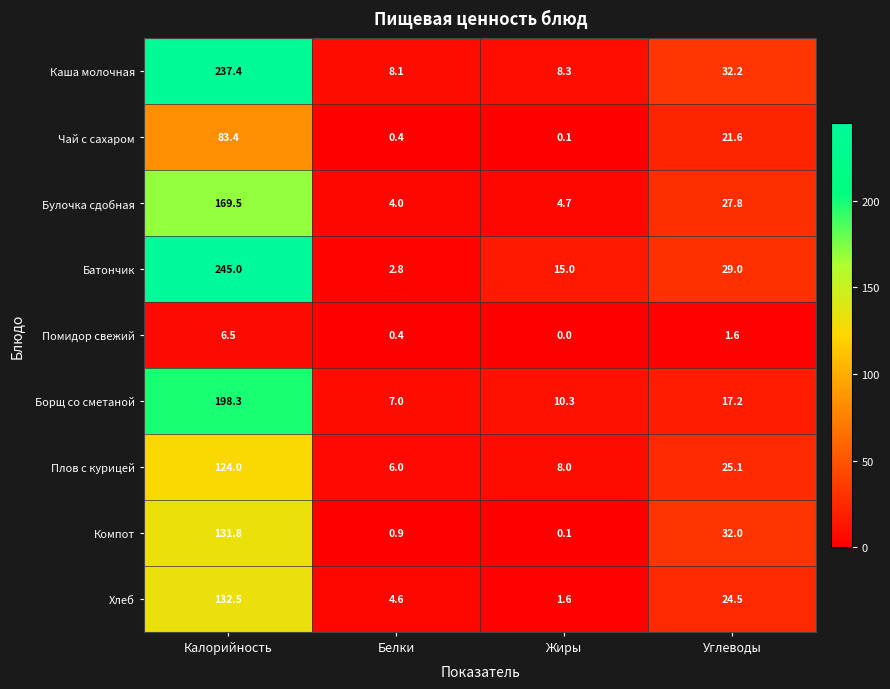

Which label corresponds to the largest value in the chart?

Калорийность